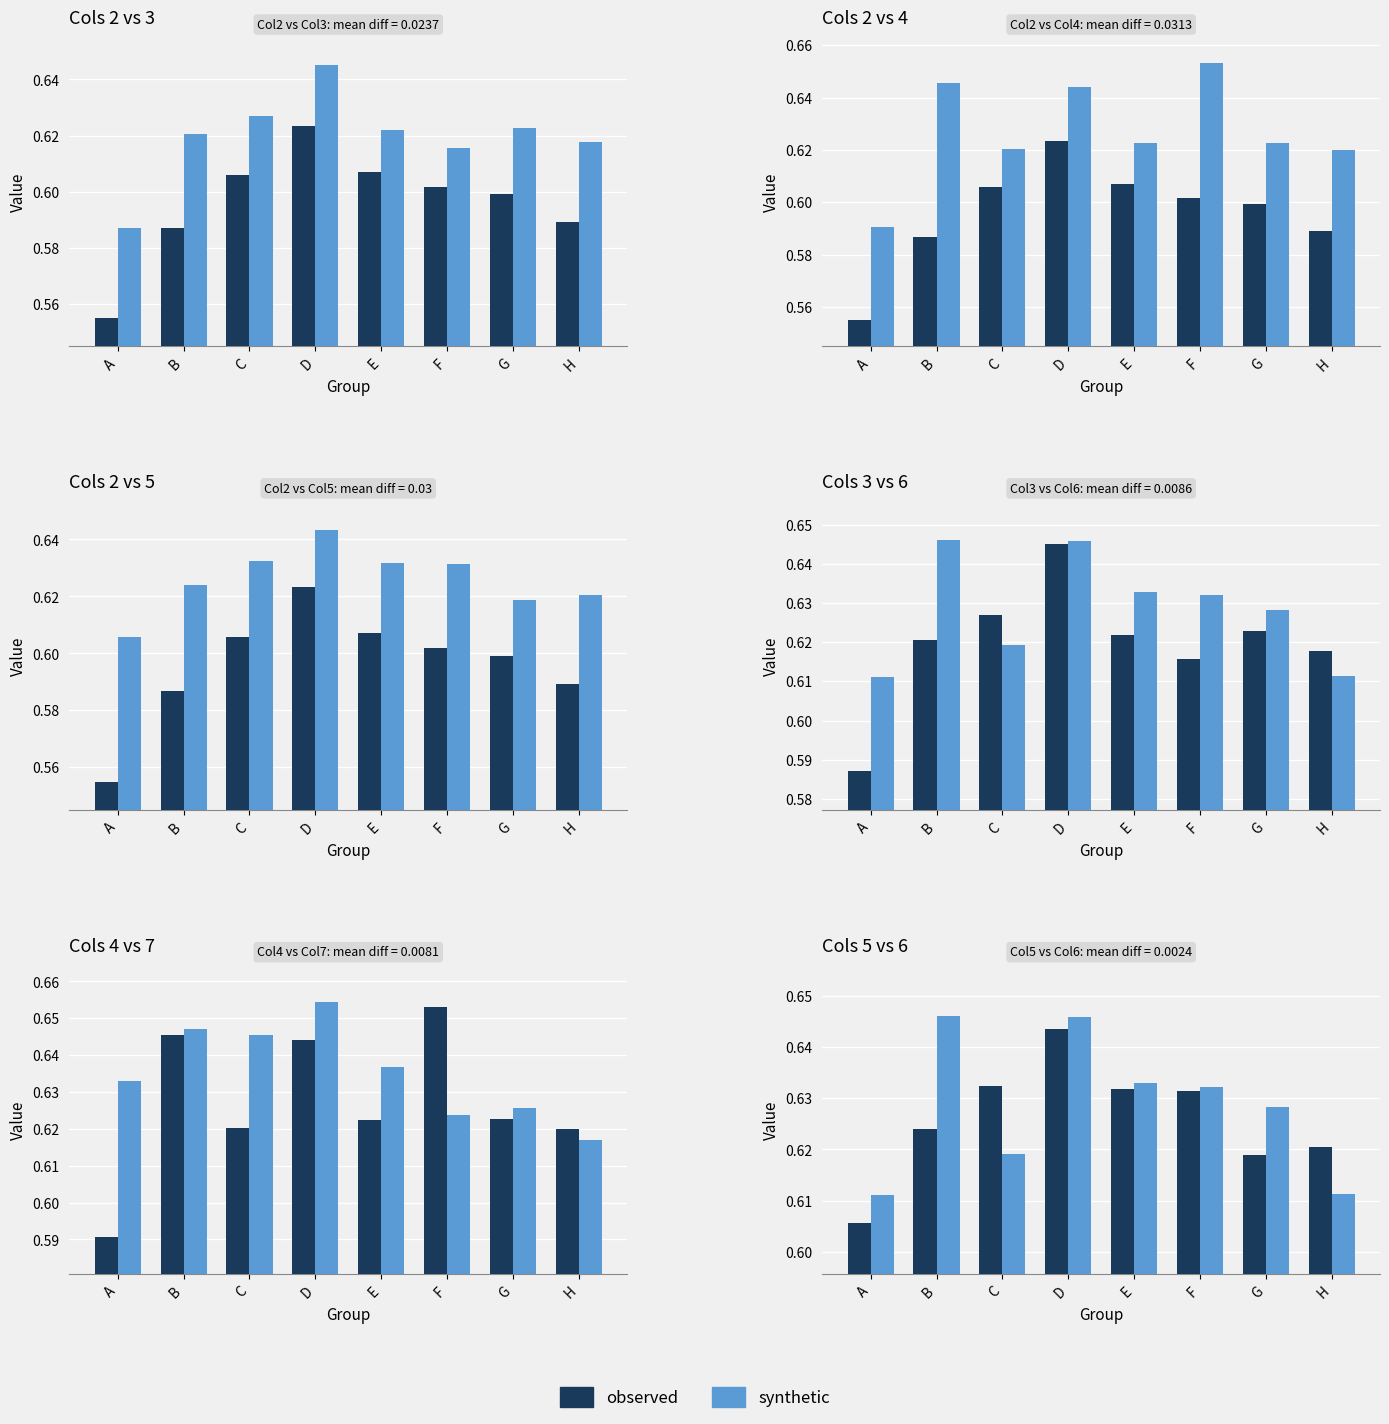

At F, list the series in order from smallest to largest.

observed, synthetic